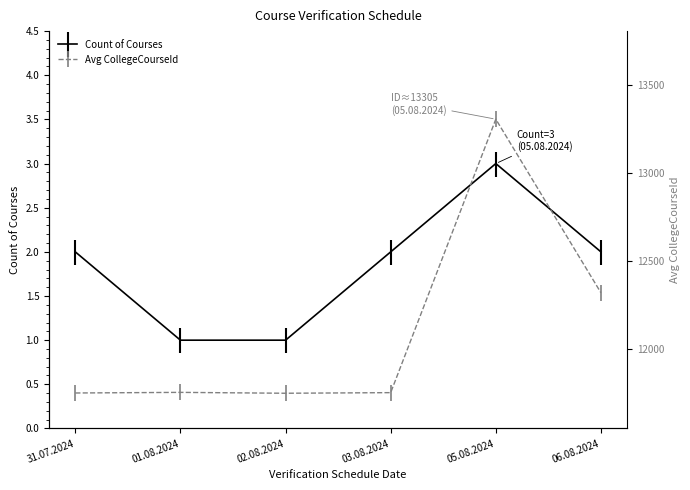

At which category is the sum across all series the highest?

05.08.2024